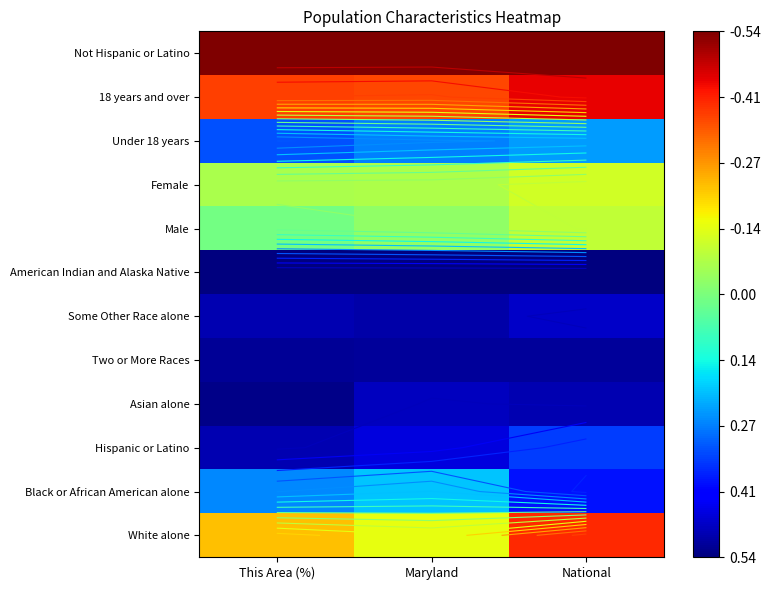

Which series has the largest total across all categories?

Not Hispanic or Latino